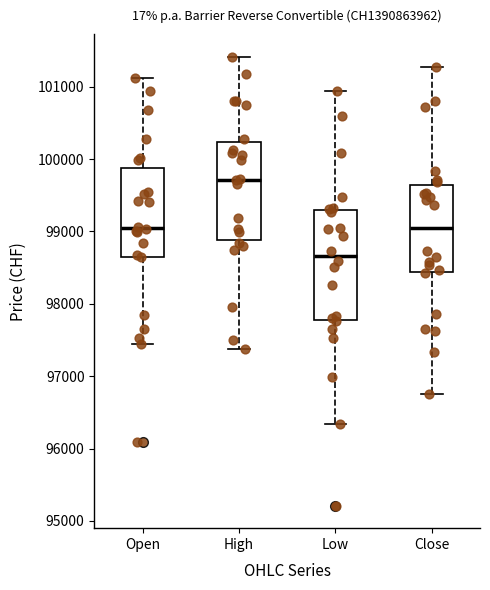

Comparing the boxes themselves (not the whiskers), which one is the tallest?

Low